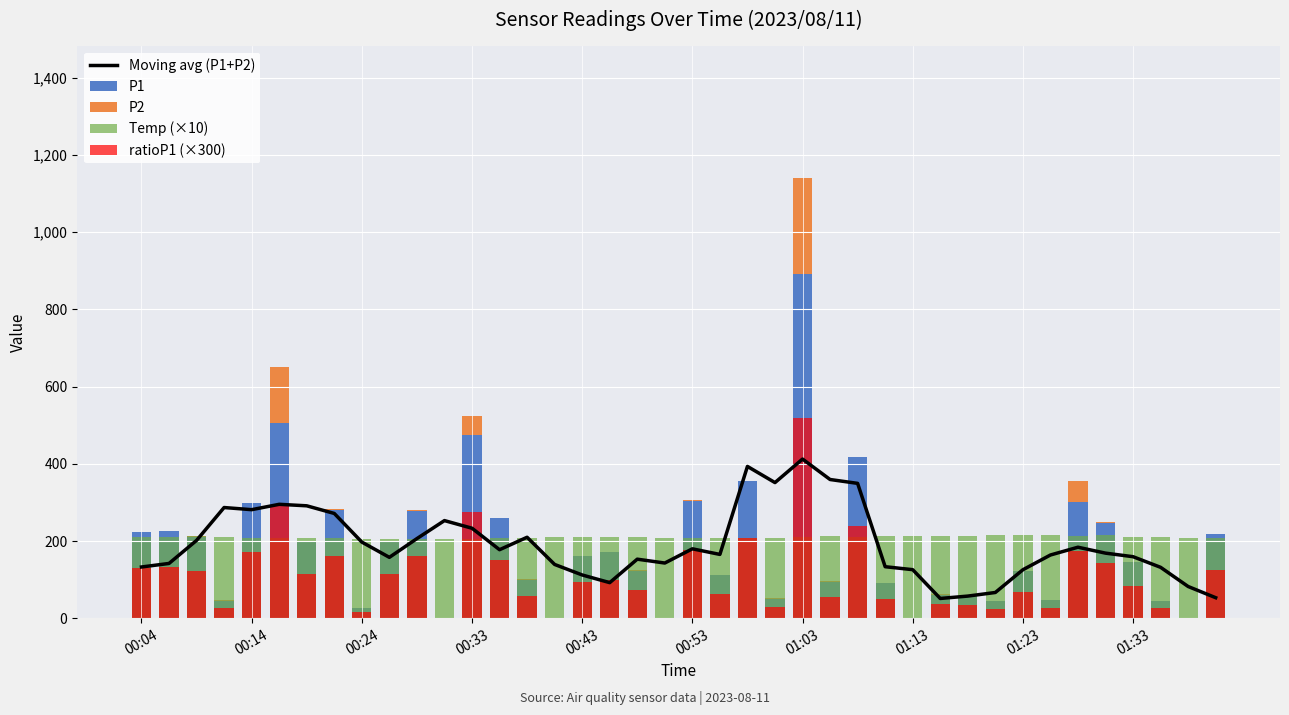

What is the average value of the P1 series?

184.8